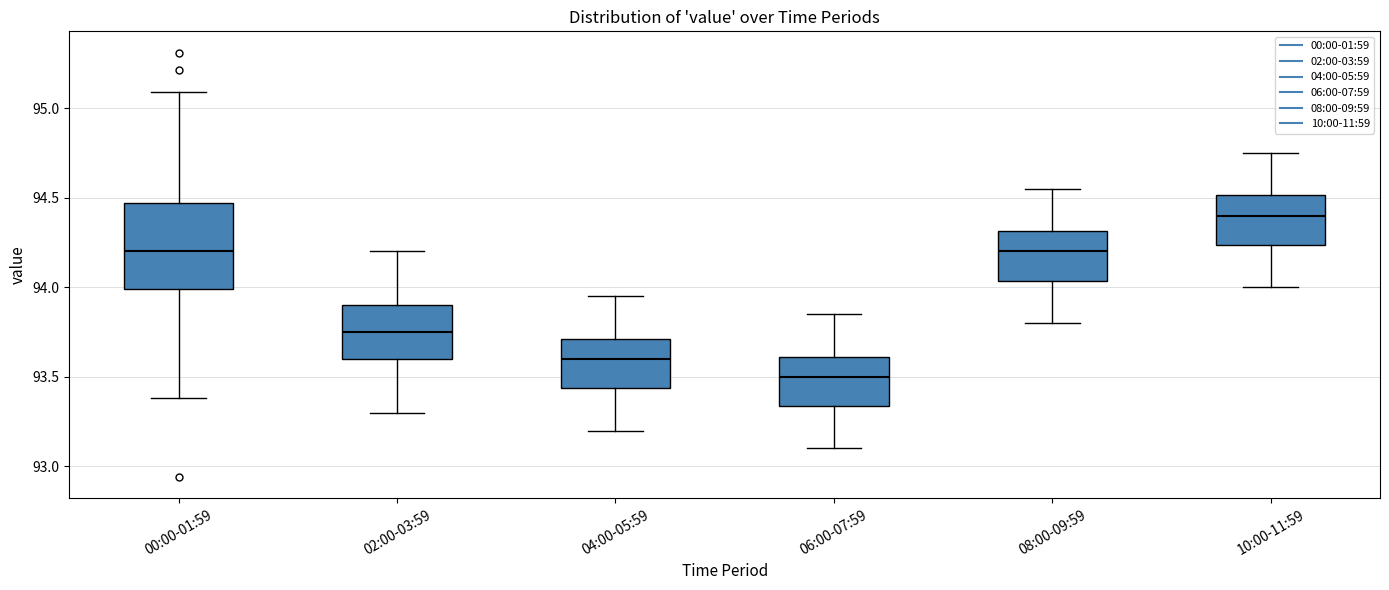

Where is the lower edge of the box for 00:00-01:59 on the y-axis? The values are not printed on the chart, so give them approximately, as read against the axis.

94.00